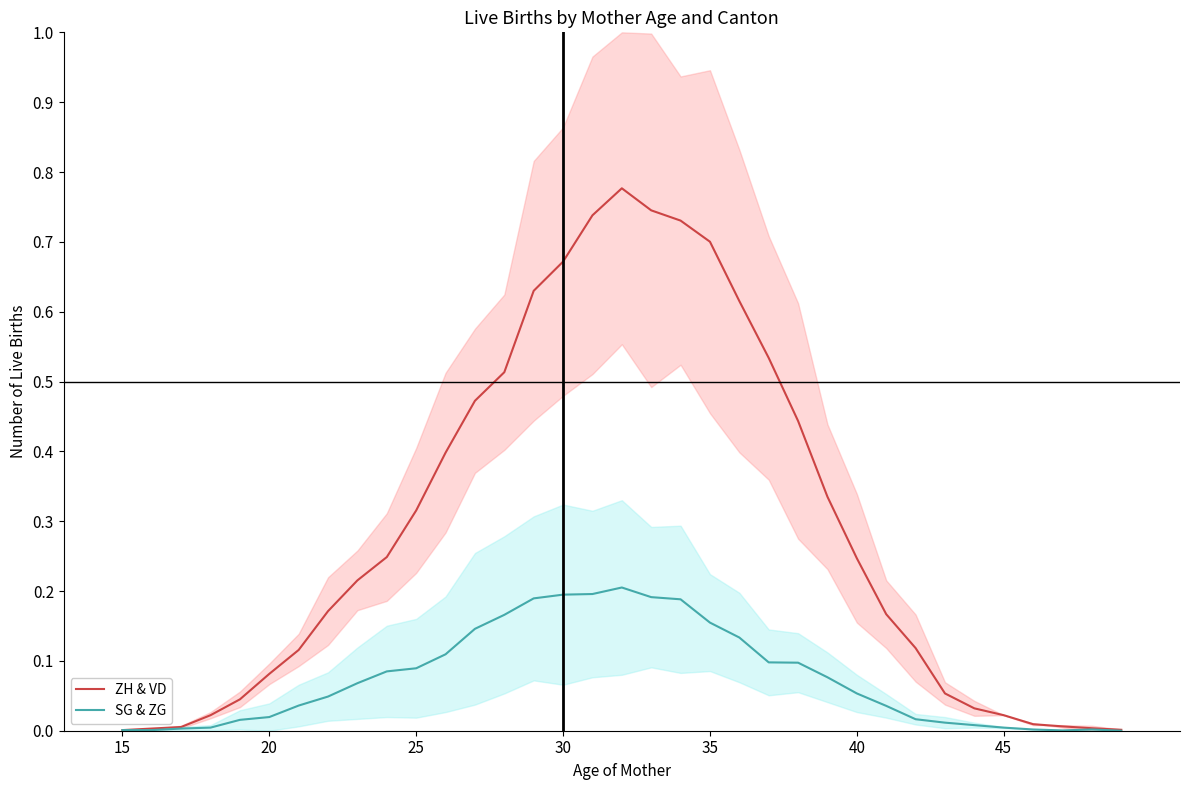

The SG & ZG series shows 0.1 at 23. True or false?

True